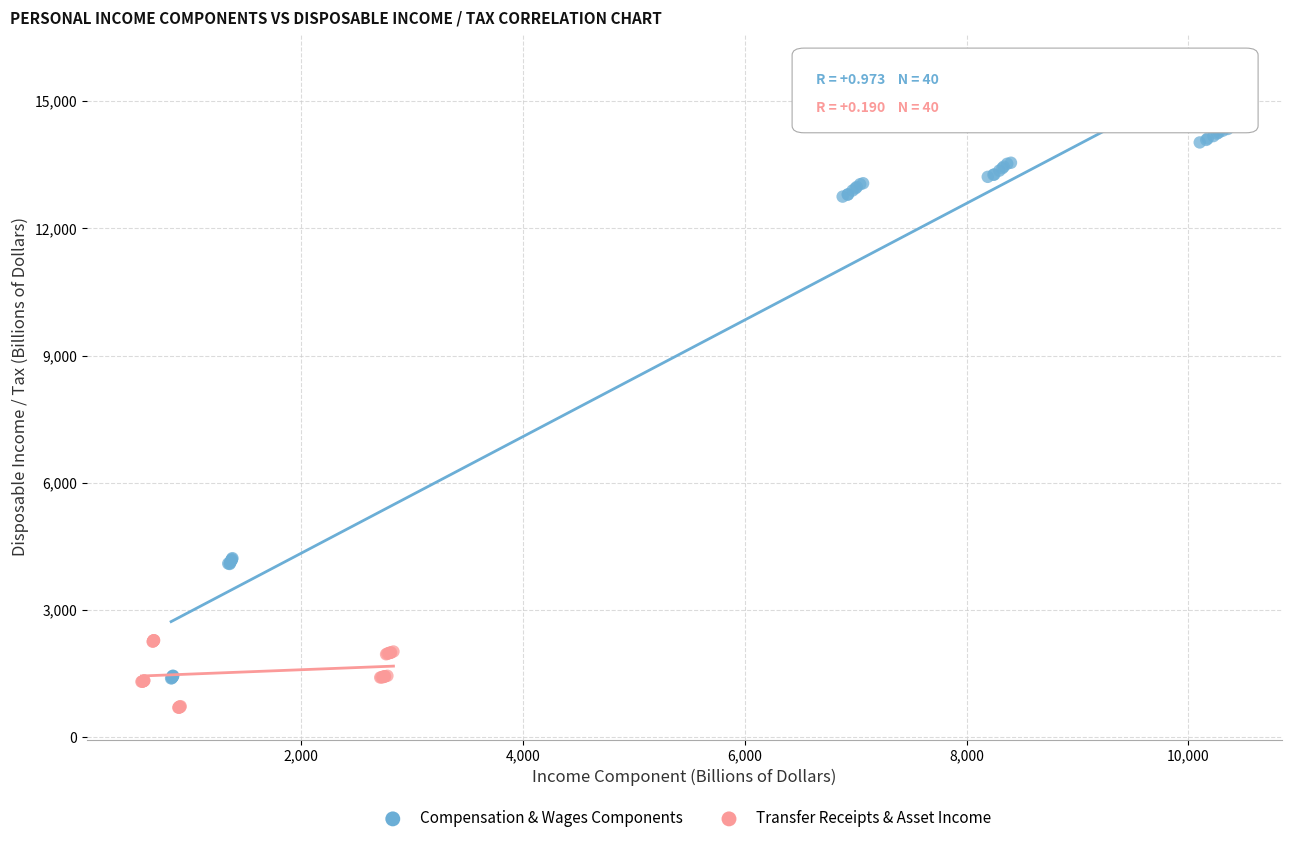

Which series has the largest Y range (max minus min)?

Compensation & Wages Components